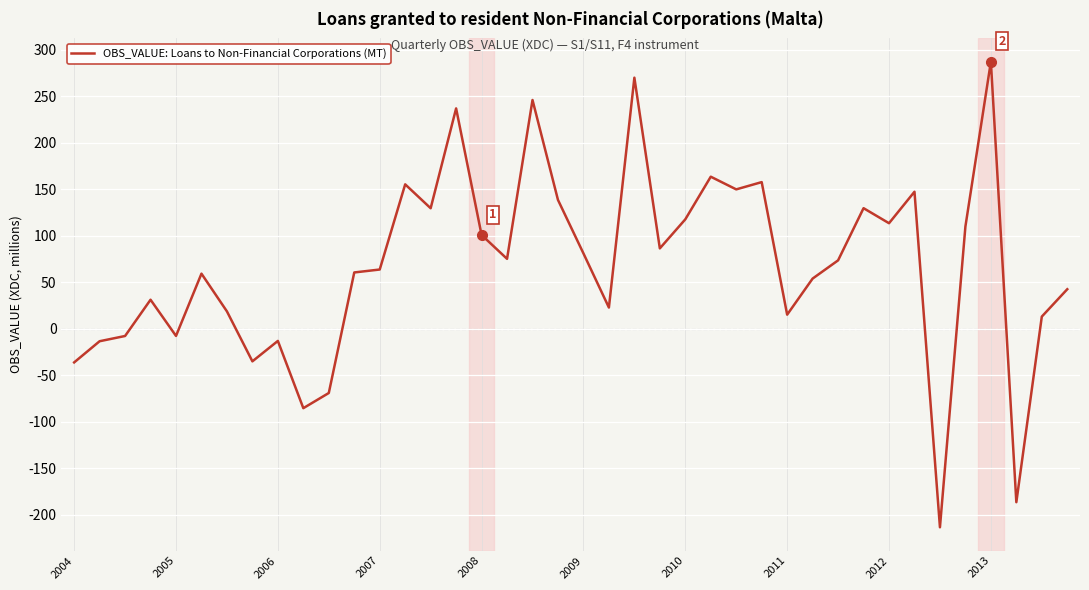

What is the smallest value displayed?

-213.7